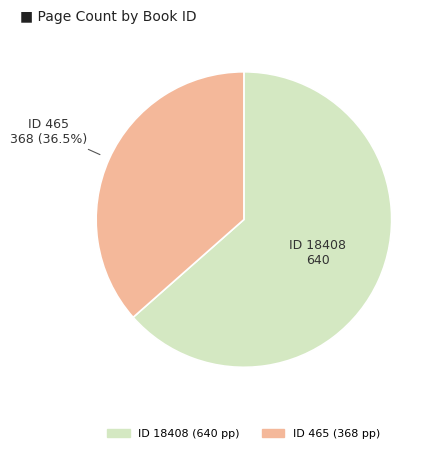

Which has a higher value, ID 18408 or ID 465?

ID 18408